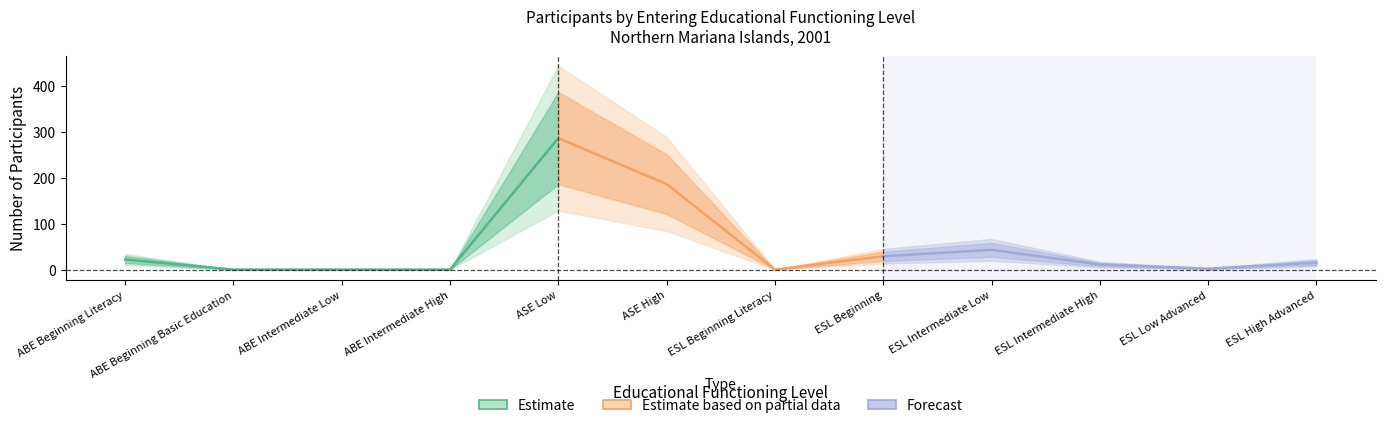

What is the label of the 11th point from the left?

ESL Low Advanced